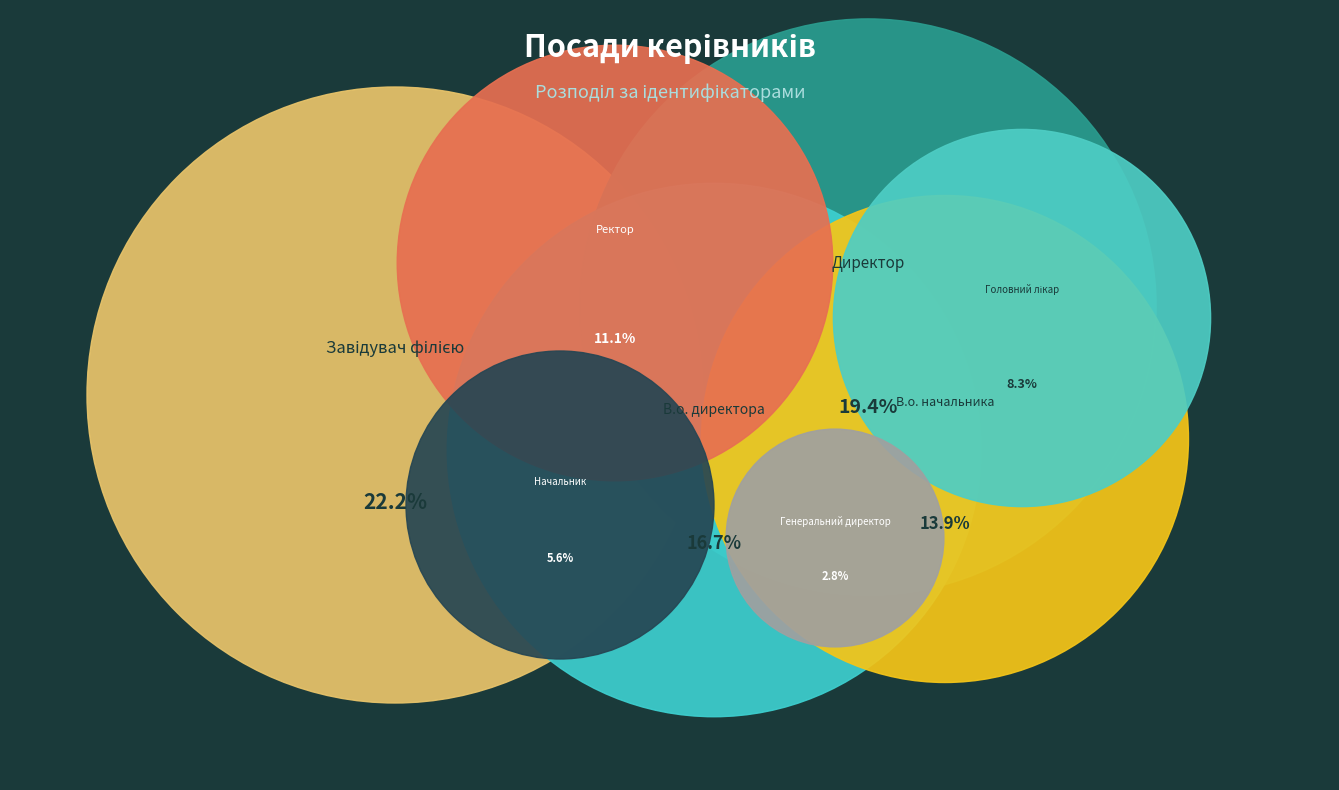

Is there a majority slice in this chart?

No